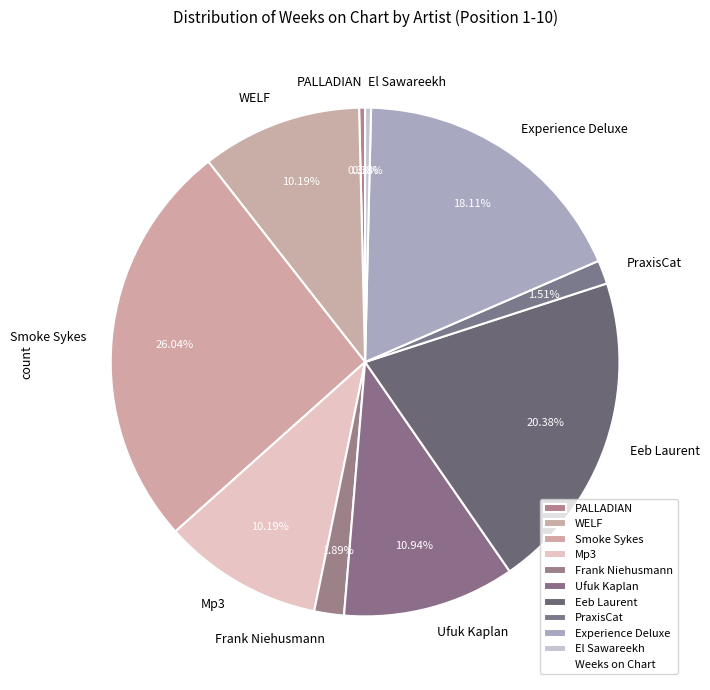

Approximately how many times larger is the value at Ufuk Kaplan compared to Eeb Laurent?

0.5